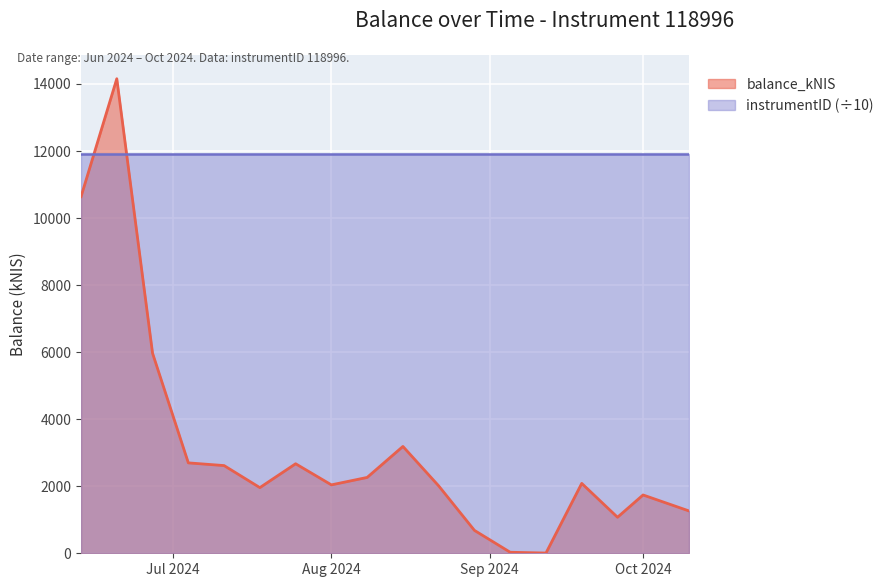

Which label corresponds to the smallest value in the chart?

2024-09-12